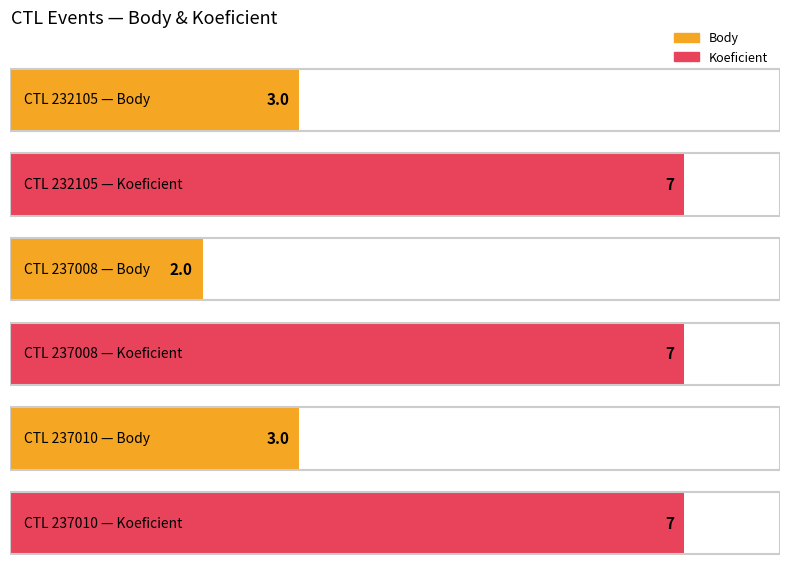

What value does the Body series have at 232105?

3